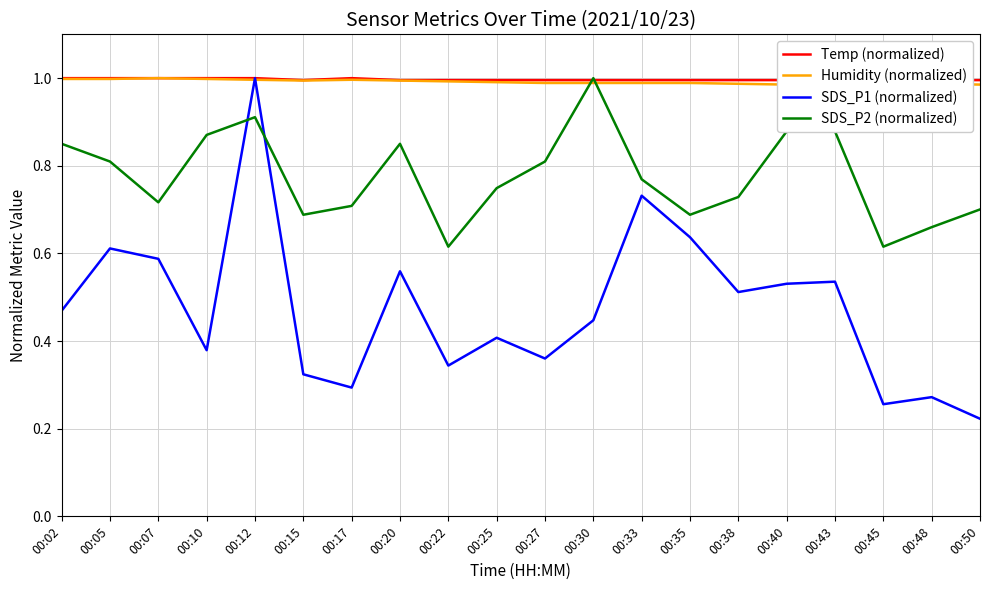

Which series changed the most between 00:12 and 00:48?

SDS_P1 (normalized)